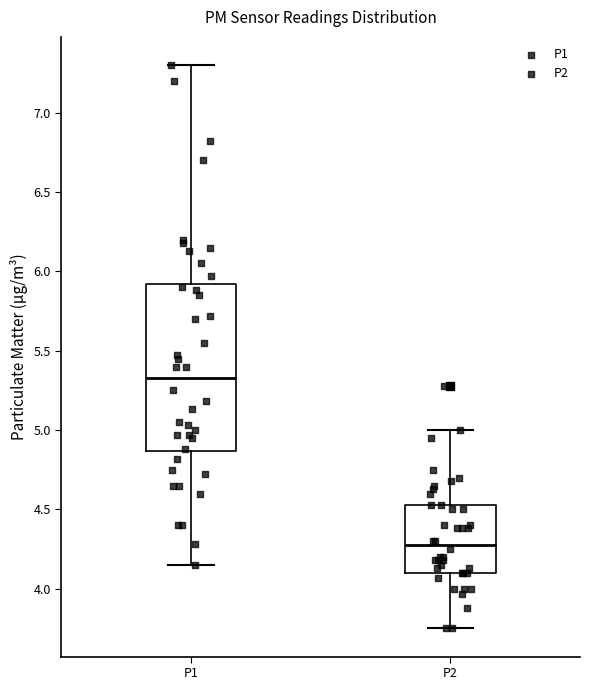

Reading left to right, read every box against the y-axis: the position of its median line, the range the box covers, and the ends of its whiskers. The values are not printed on the chart, so give them approximately, as read against the axis.

P1: median 5.35, box 4.85 to 5.90, whiskers 4.15 to 7.30
P2: median 4.30, box 4.10 to 4.55, whiskers 3.75 to 5.00